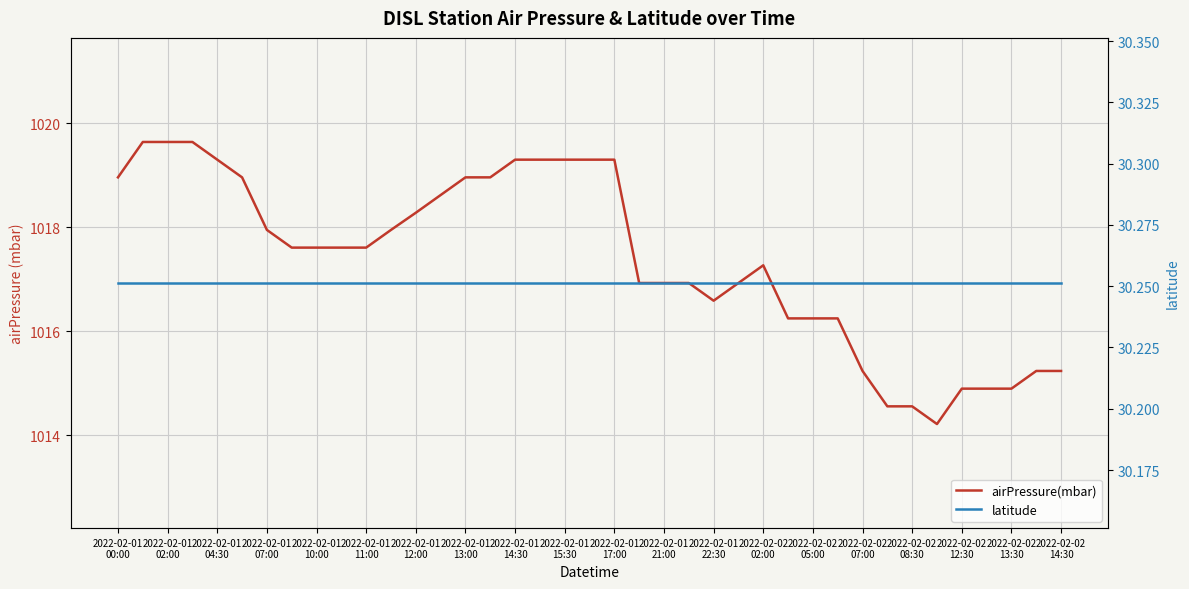

Rank the series at 2022-02-02 12:30 from lowest to highest value.

latitude, airPressure(mbar)